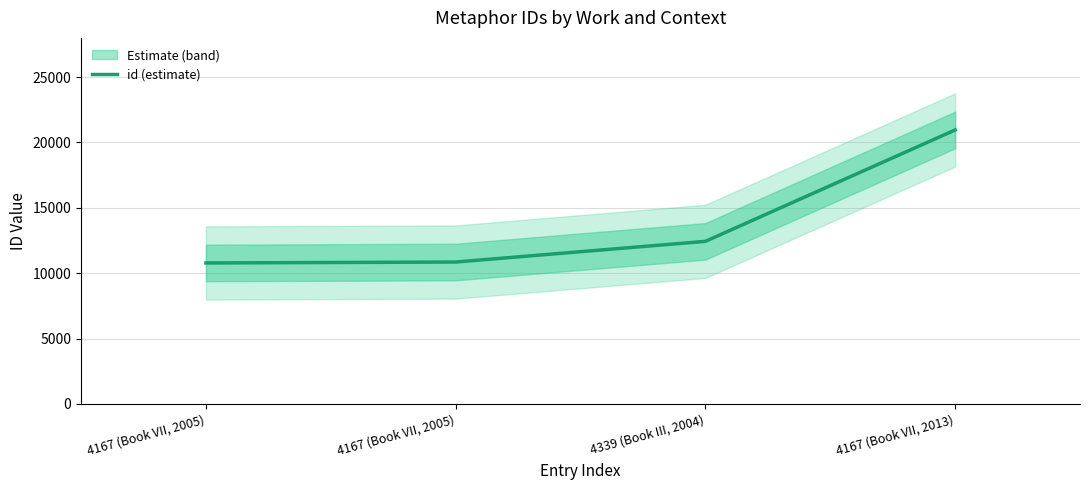

How many data points are less than 12435?

2